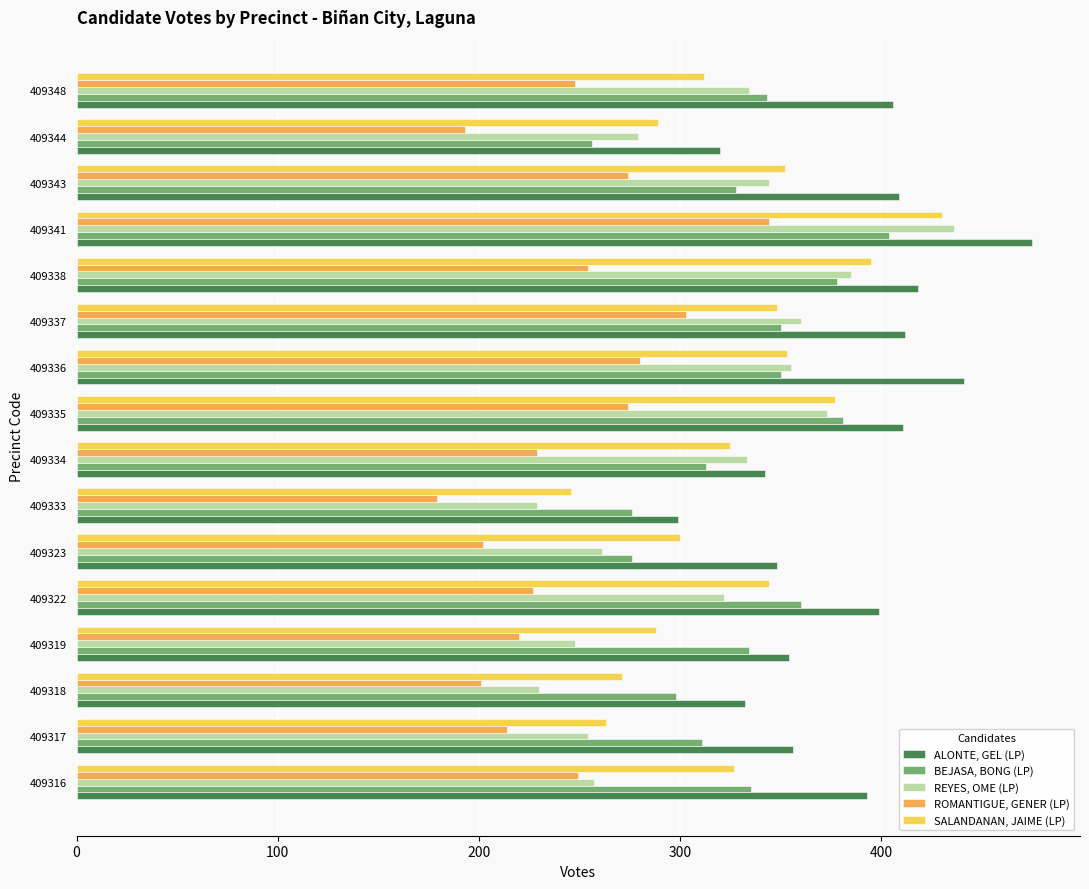

What is the difference between the highest and lowest values at 409335?

137